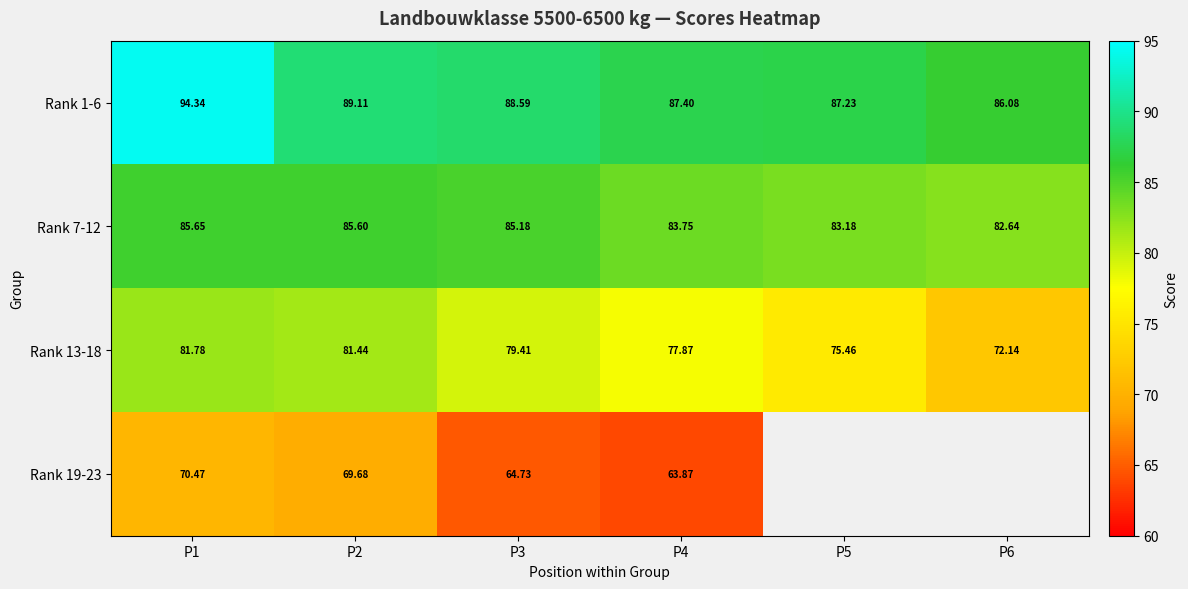

Is the value of Rank 13-18 at P5 greater than the value of Rank 1-6 at P1?

No